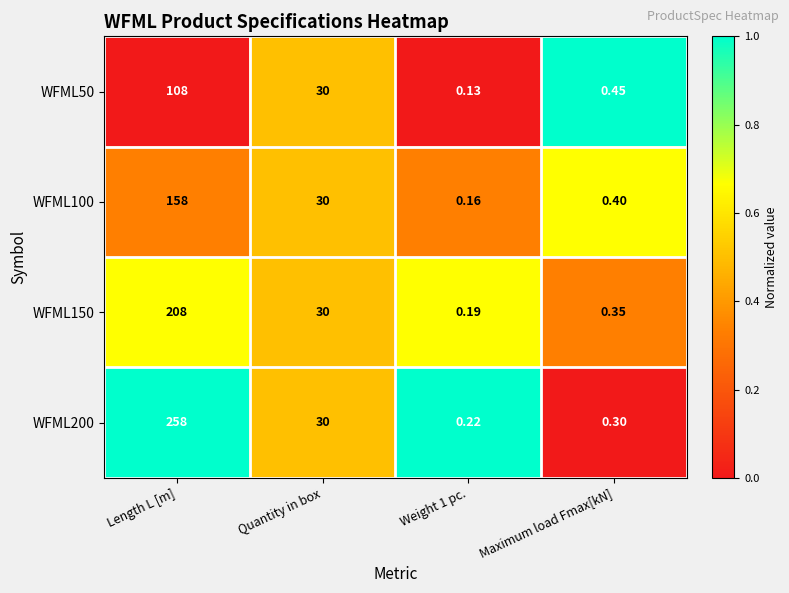

What is the spread (max minus min) of values at Length L [m]?

150.0